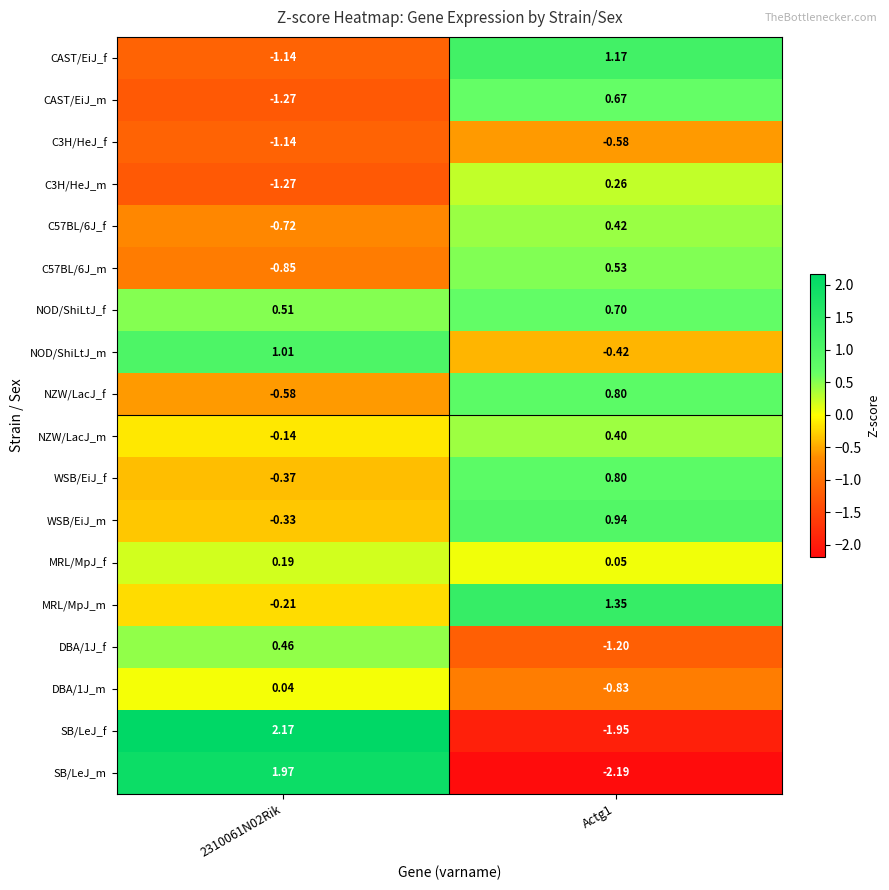

Is the value of WSB/EiJ_m at 2310061N02Rik greater than the value of C57BL/6J_f at 2310061N02Rik?

Yes